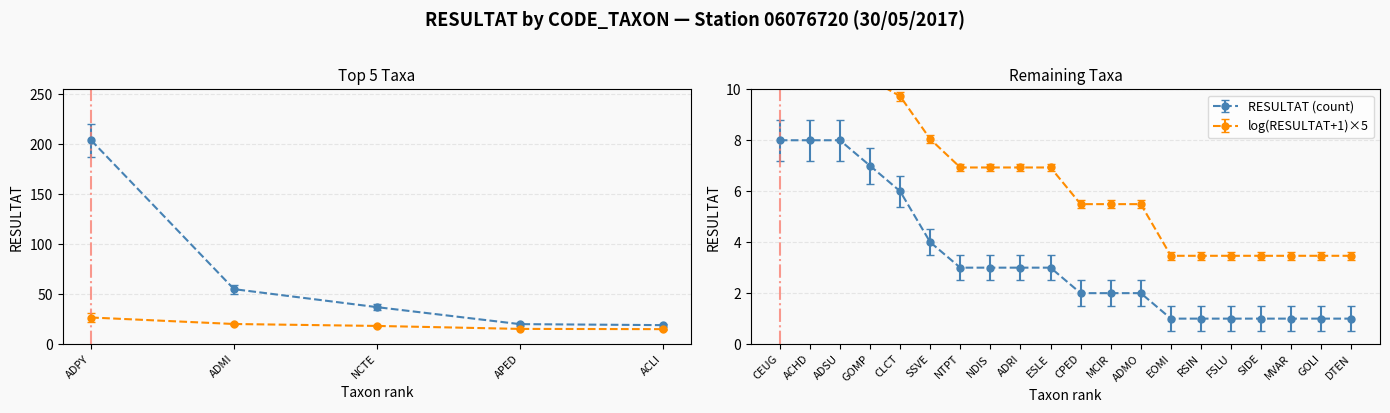

Which has a higher value, ADMO or EOMI?

ADMO